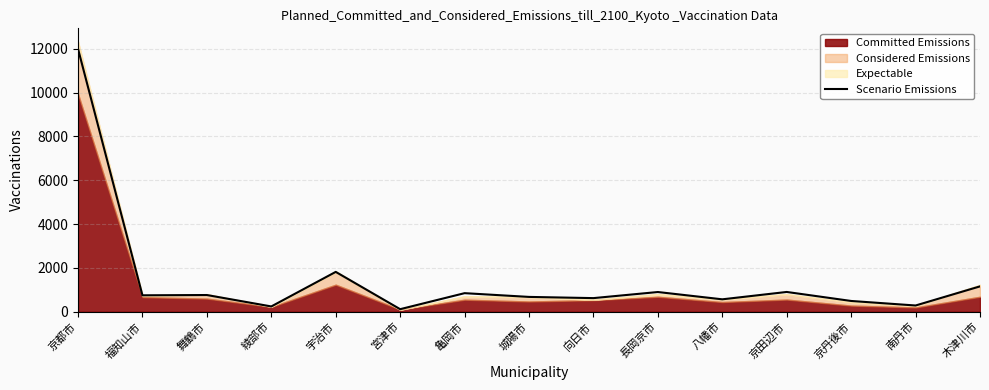

Approximately how many times larger is the value at 長岡京市 compared to 南丹市?

3.2